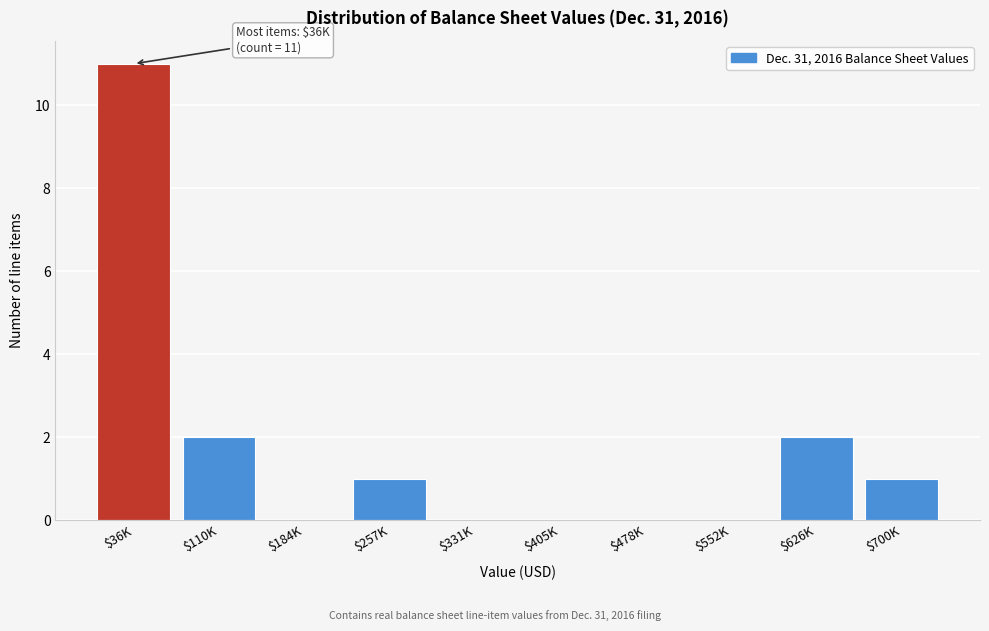

True or false: the data shows -7 at $184K.

False